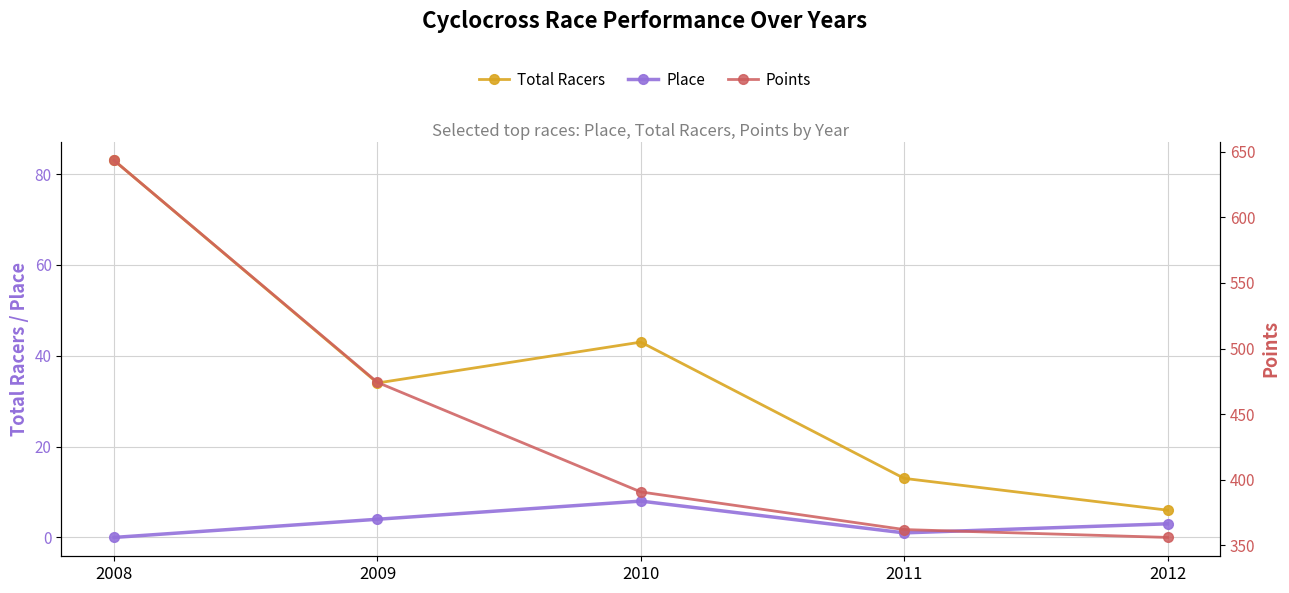

At which label does Points first exceed 390?

2008